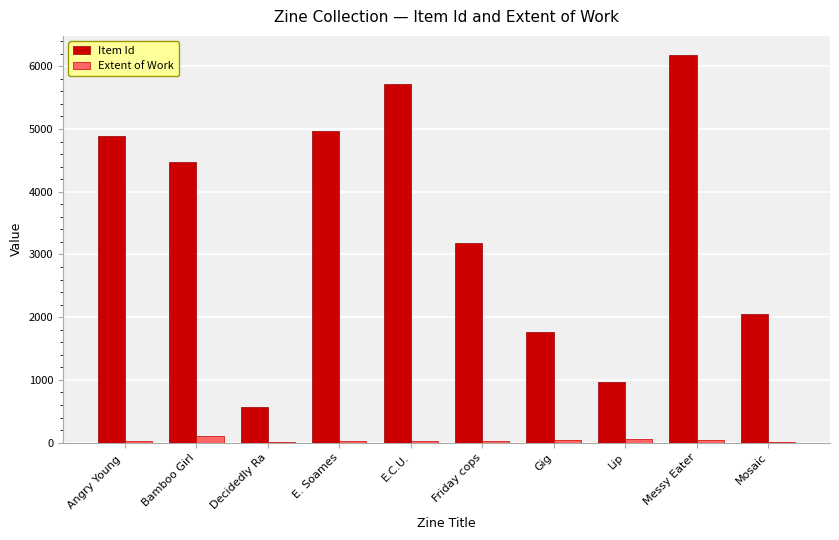

Which series changed the most between Friday cops and Gig?

Item Id